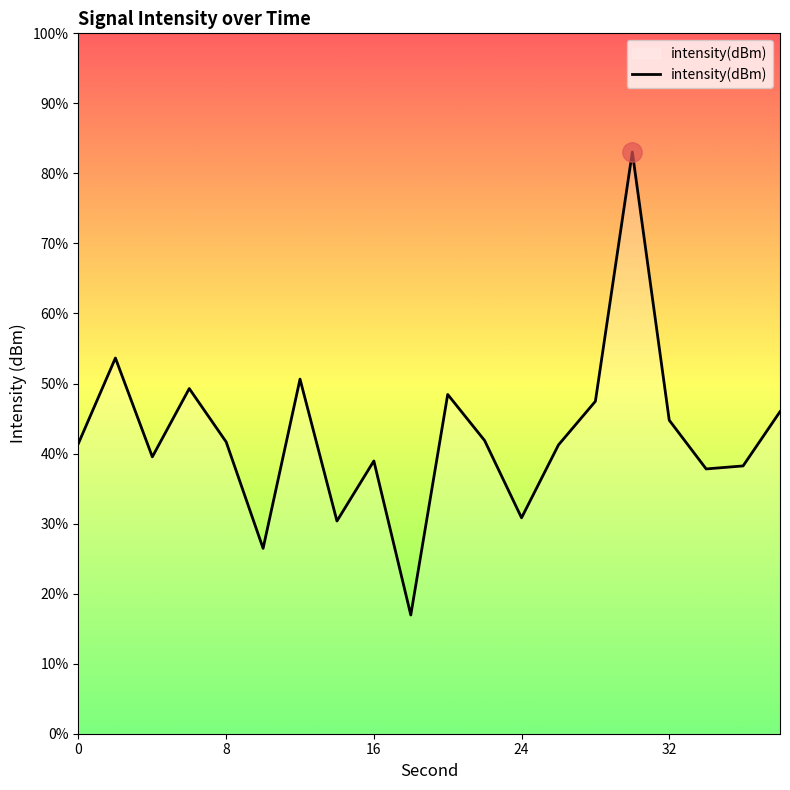

At which label does the data first exceed -130?

8